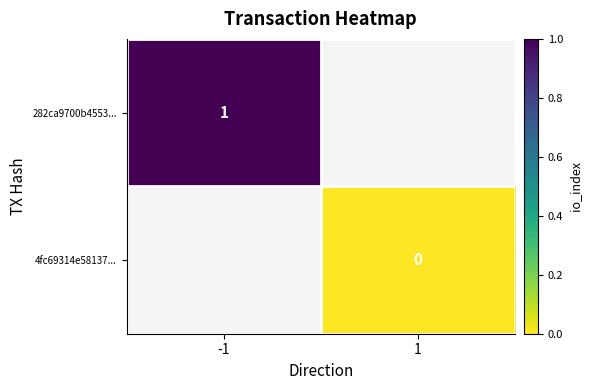

The value of 282ca9700b4553... at -1 is 0. True or false?

False